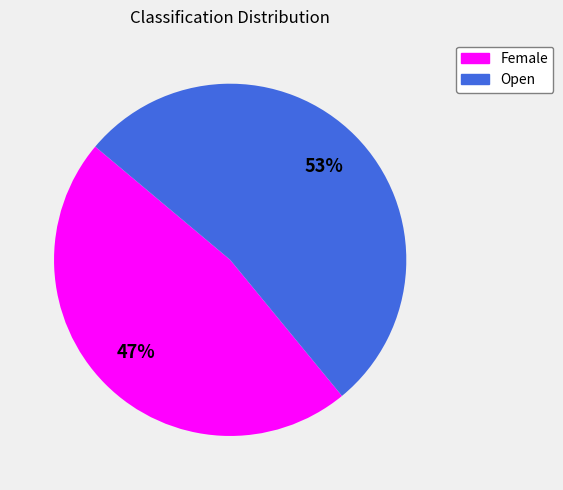

Between Open and Female, which is larger?

Open